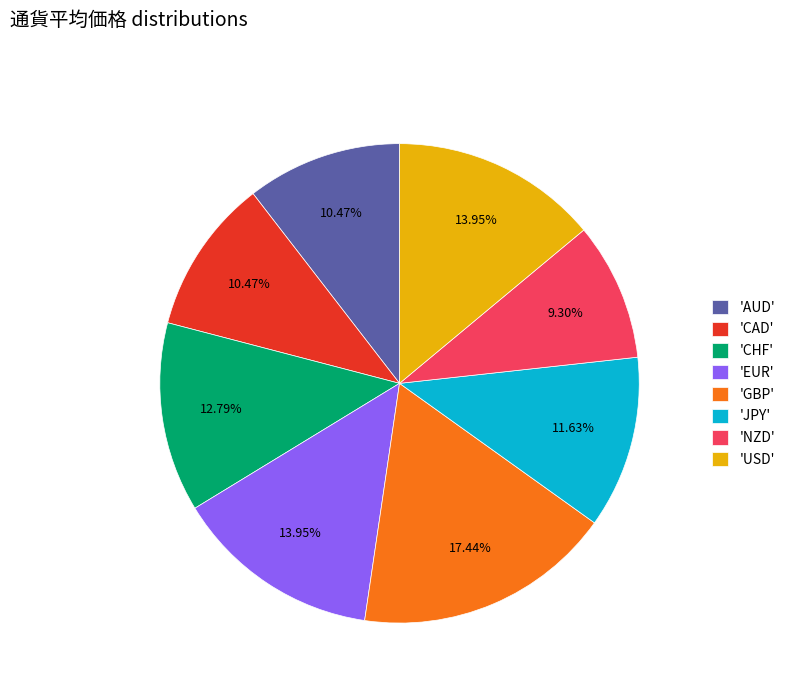

Do 'CHF' and 'EUR' together represent more than half of the pie?

No